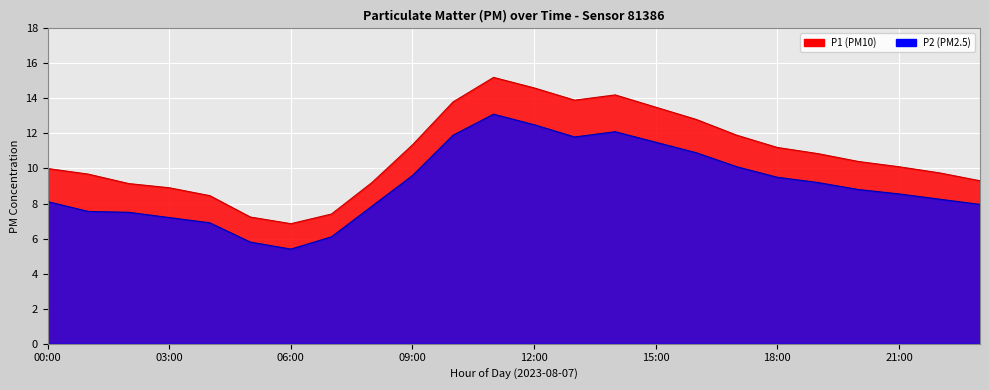

Where does the P2 series first go above 8?

00:00